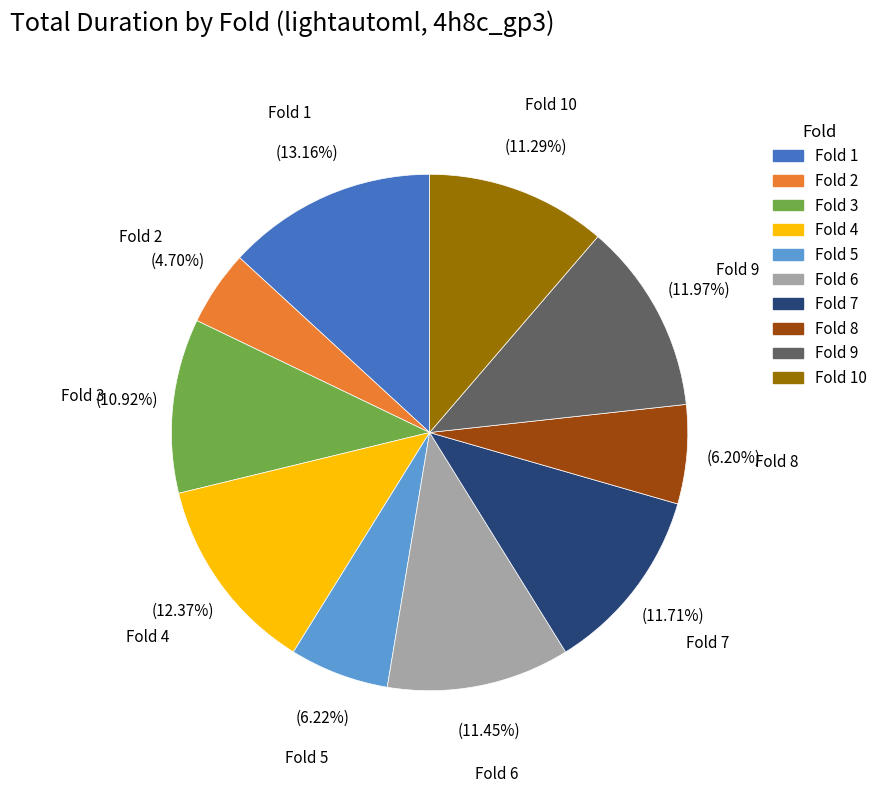

Does any single category account for the majority?

No